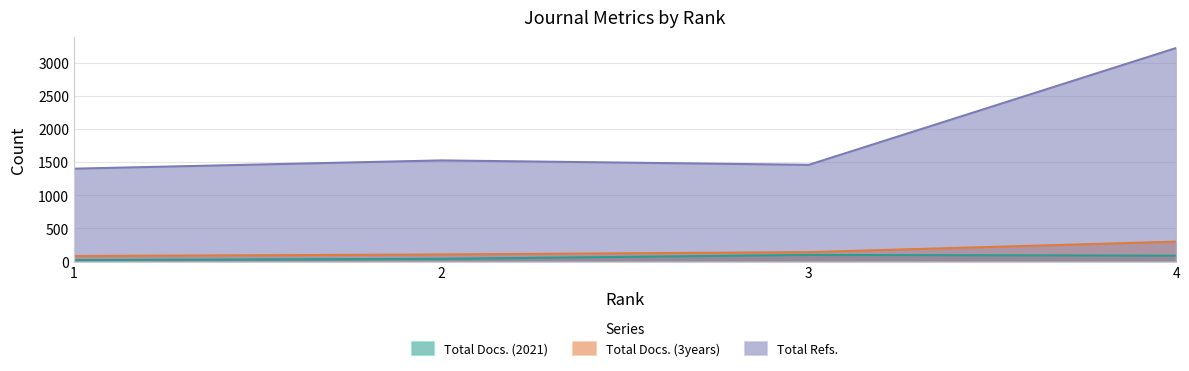

What is the value of the Total Refs. point at the 1st from the left?

1405